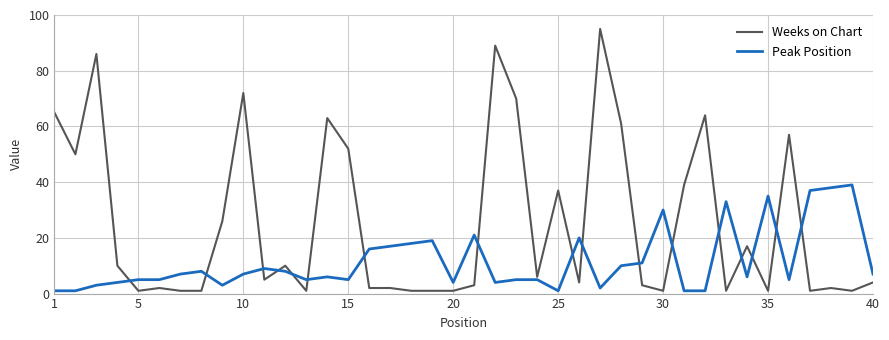

Which series has the largest total across all categories?

Weeks on Chart